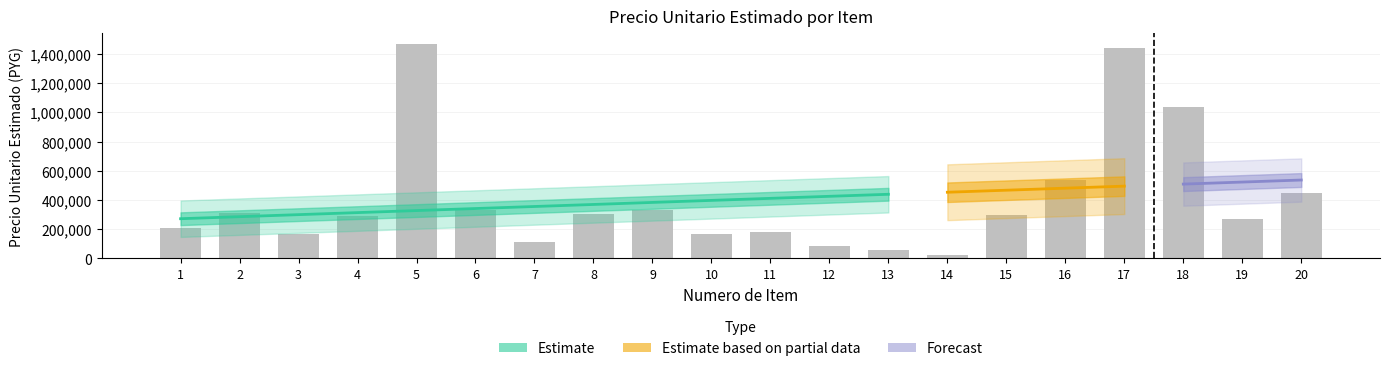

What is the difference between the values at 17 and 10?

1272267